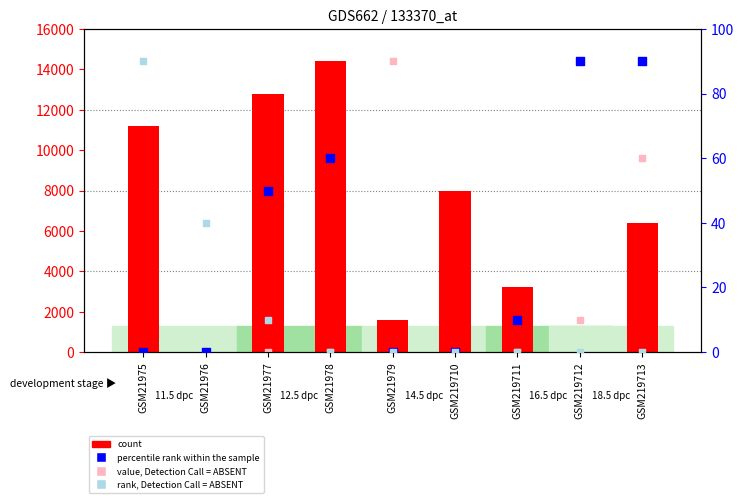

What is the total value across all series at GSM21975?

11290